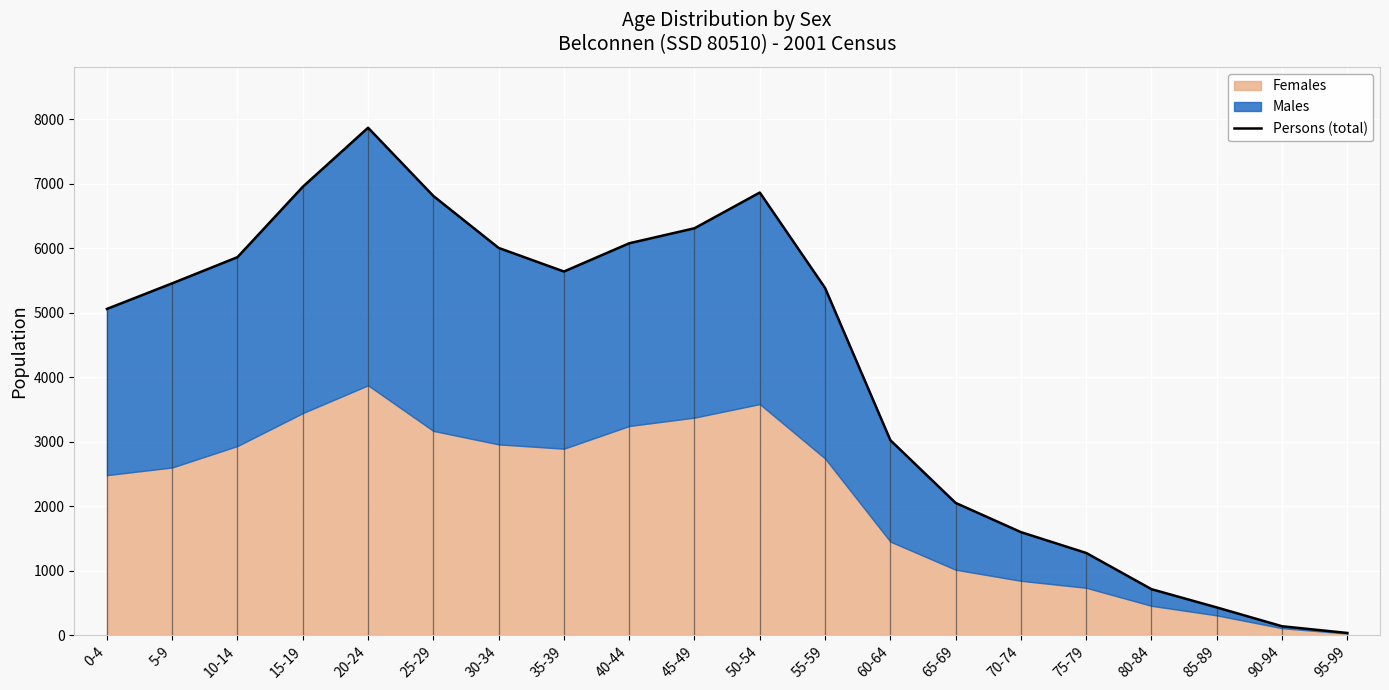

At which category does the chart reach its peak across all series?

20-24